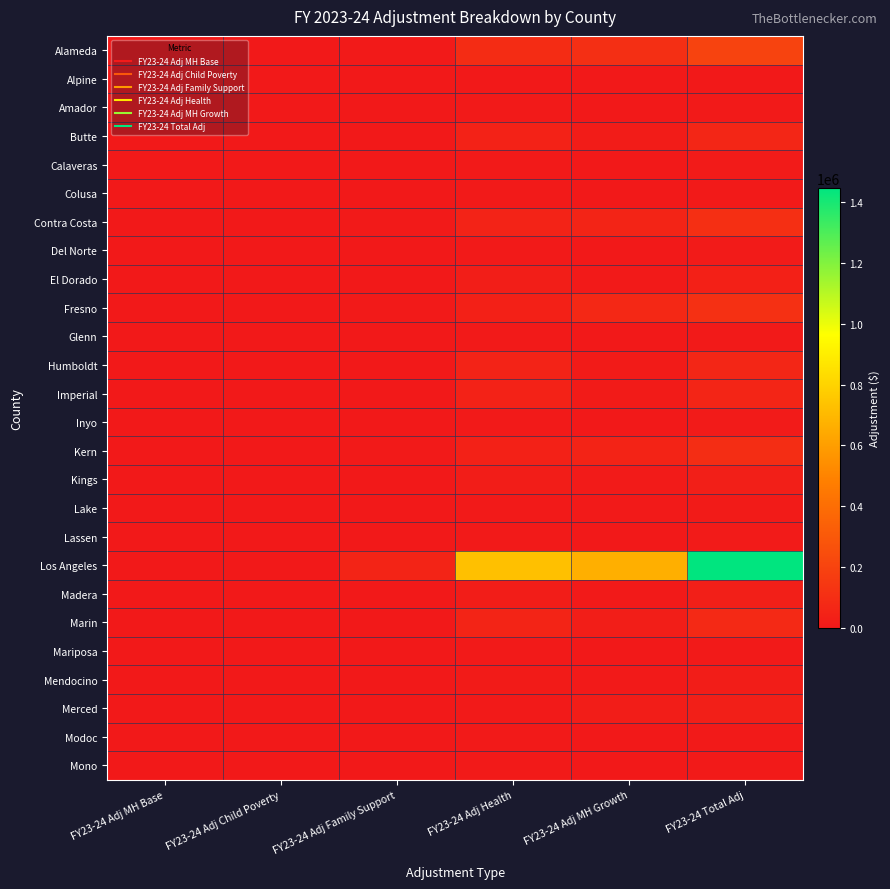

Which category has the highest value across all series?

FY23-24 Total Adj